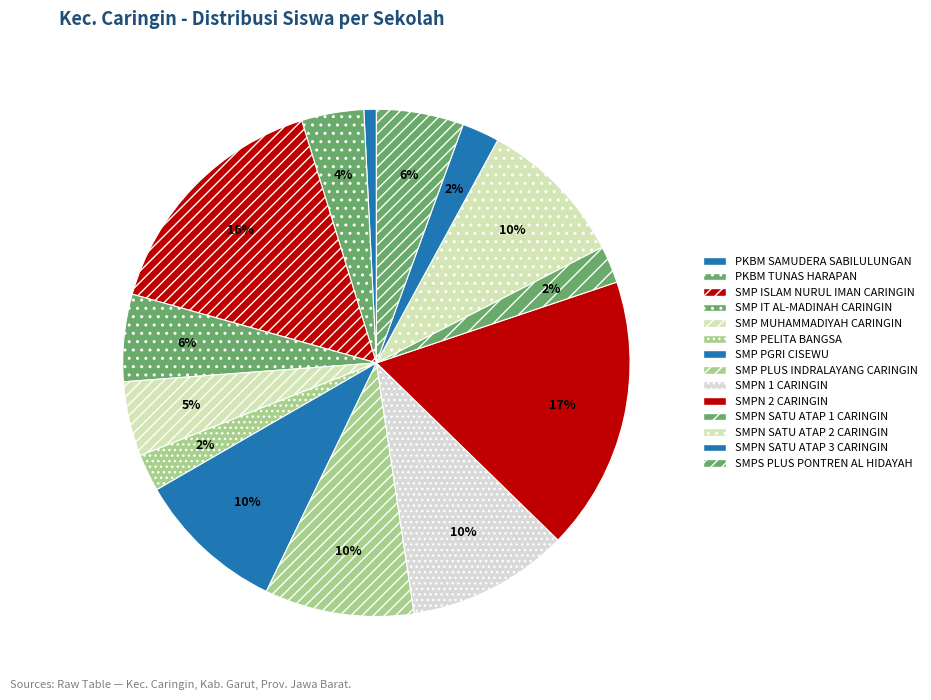

Which category has the smallest portion of the pie?

PKBM SAMUDERA SABILULUNGAN